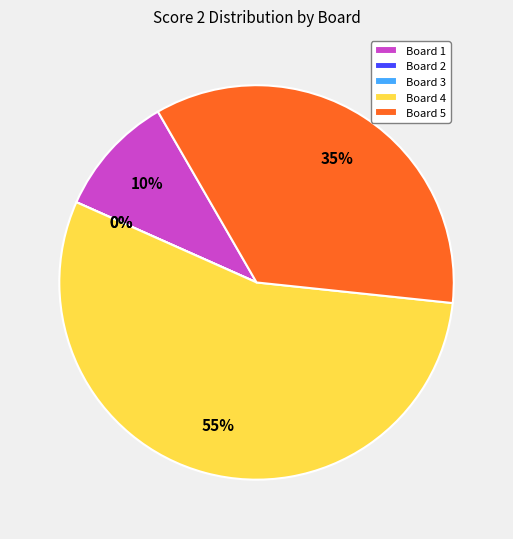

What is the largest slice in the pie chart?

Board 4